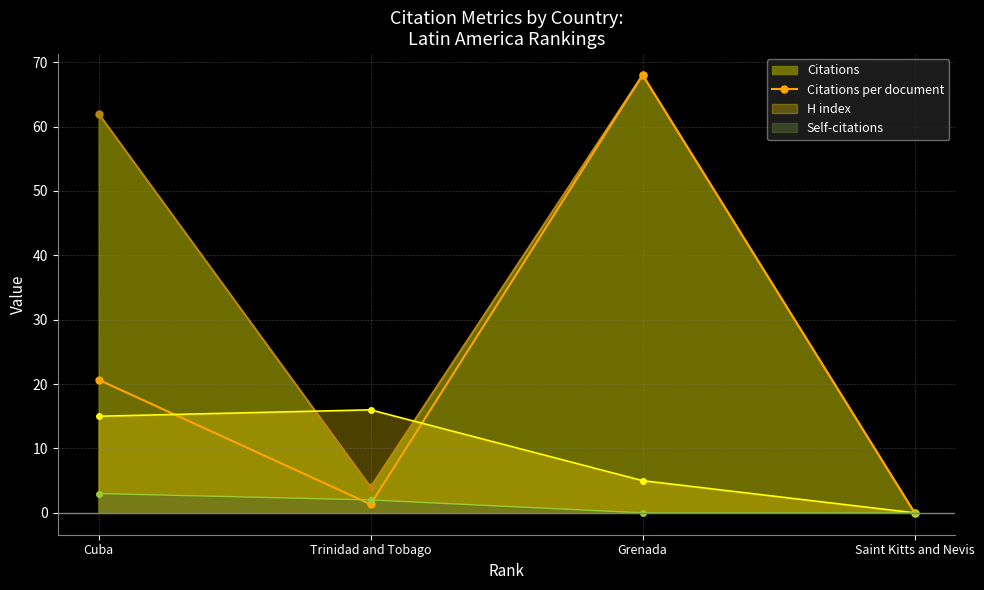

At which label is the value closest to 34?

Cuba